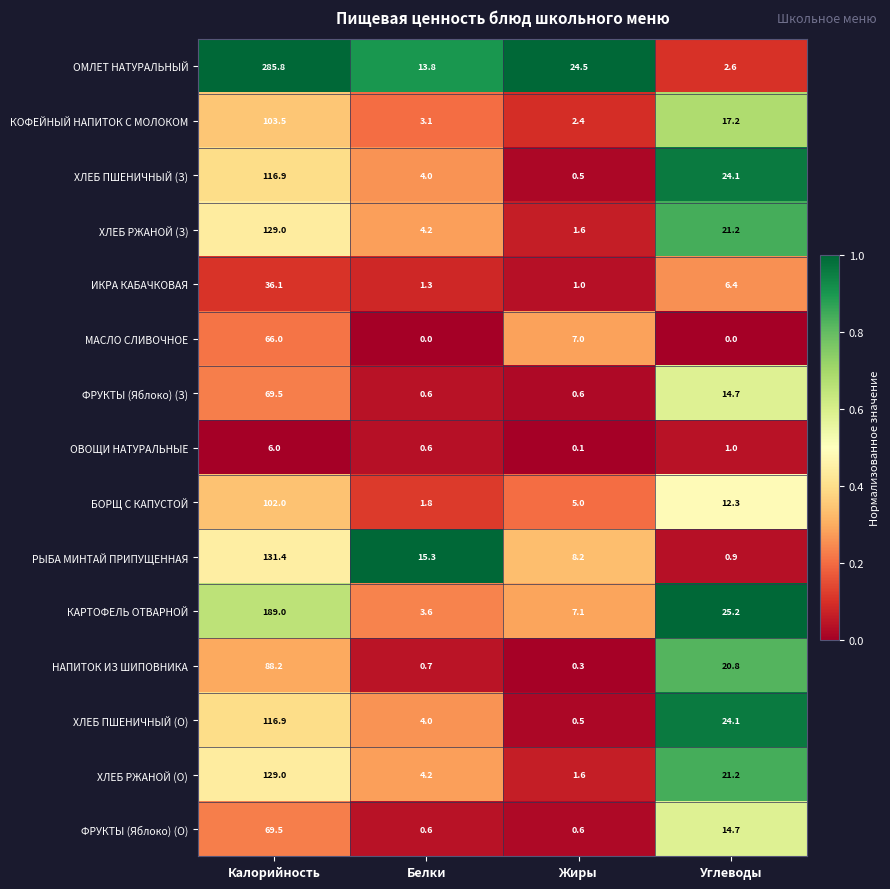

What is the spread (max minus min) of values at Жиры?

24.4